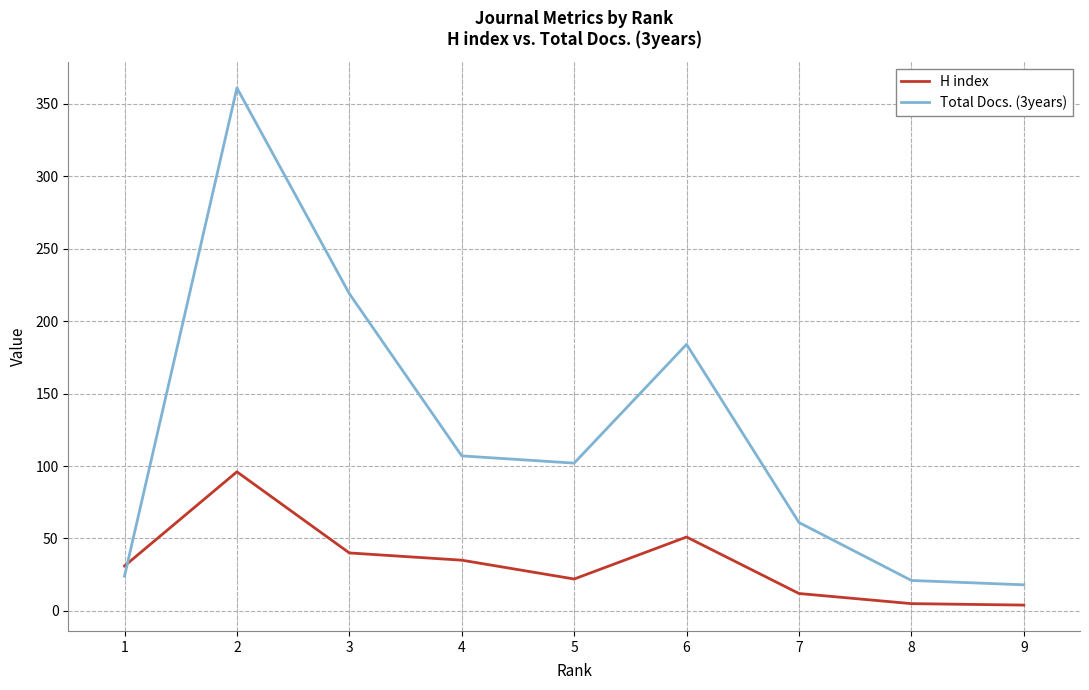

What is the difference between the H index values at 7 and 3?

28